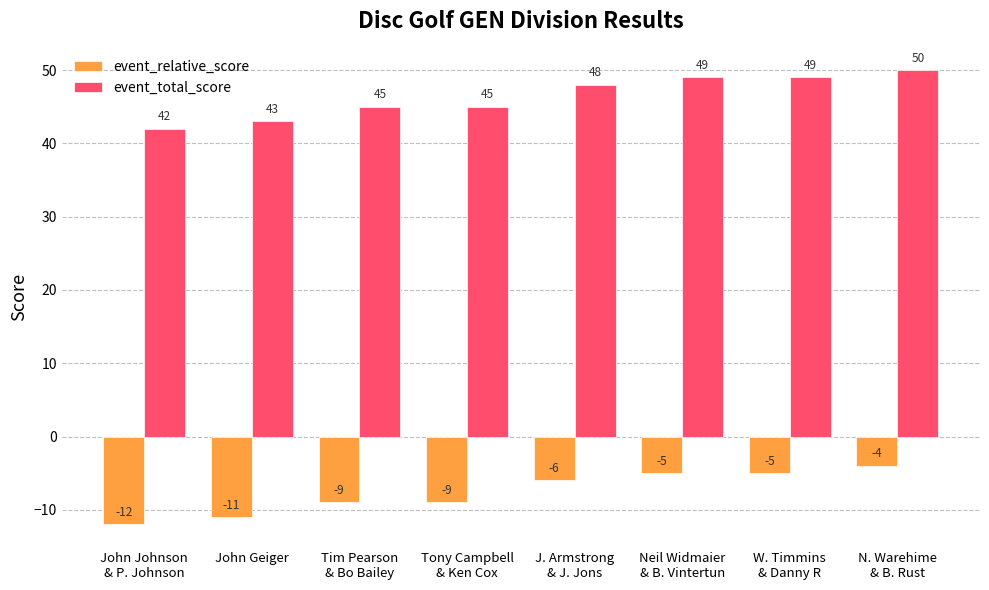

Rank the series at John Geiger from lowest to highest value.

event_relative_score, event_total_score